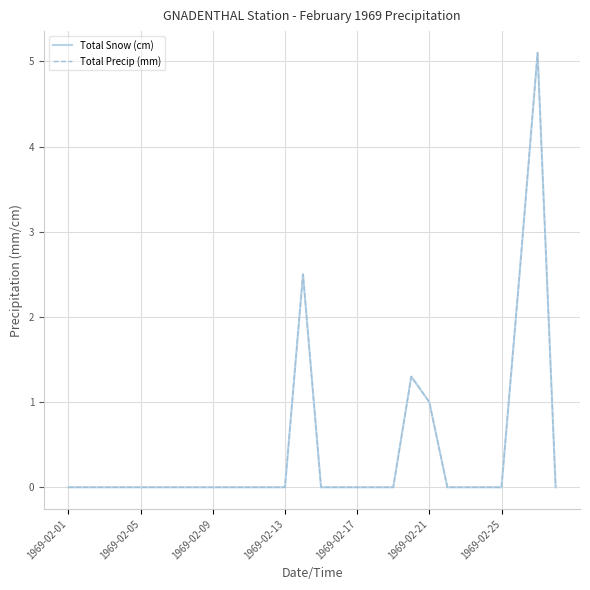

How many lines are shown in the chart?

2